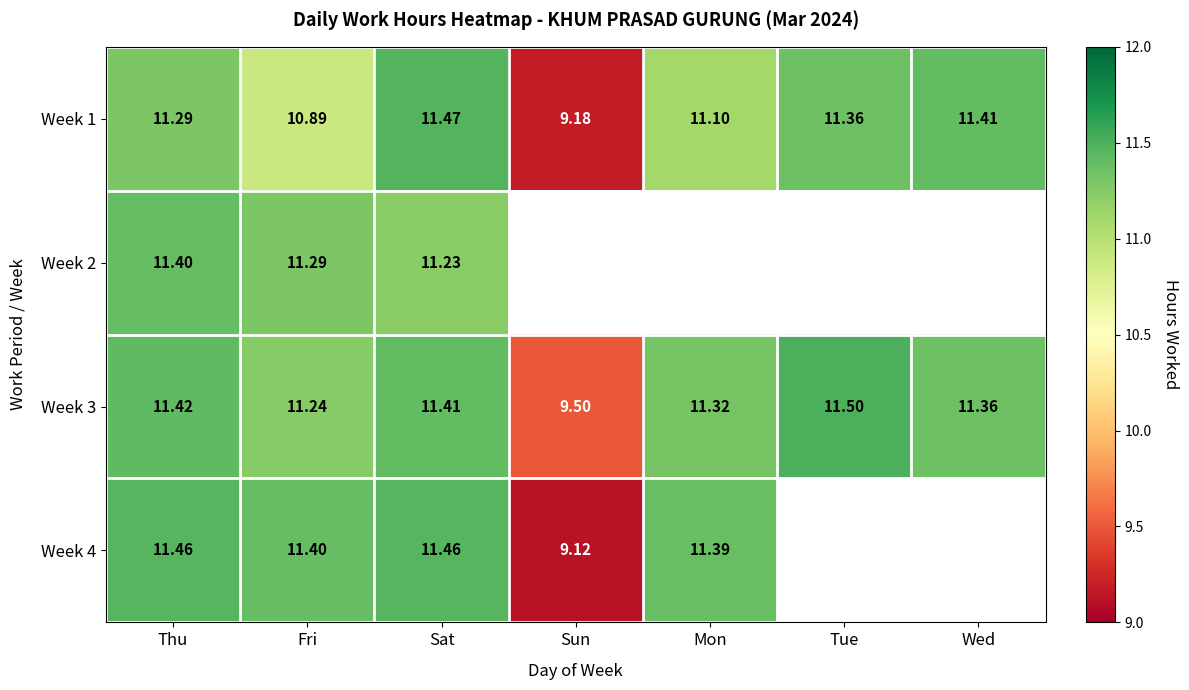

At which label is Week 3 closest to 10?

Sun